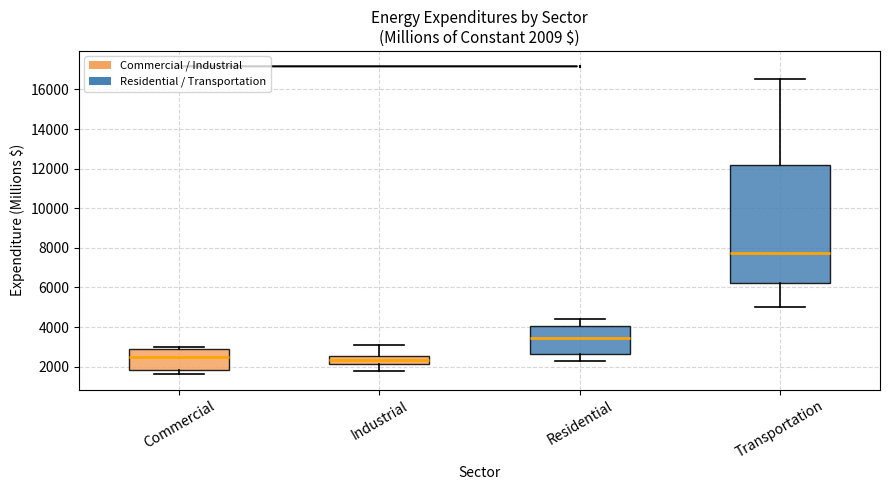

Comparing the boxes themselves (not the whiskers), which one is the tallest?

Transportation